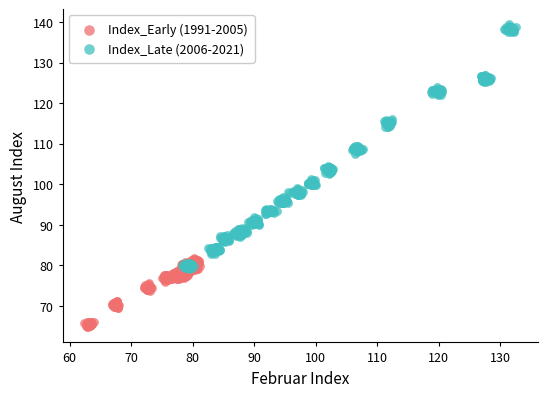

Which series has the widest spread of Y values?

Index_Late (2006-2021)